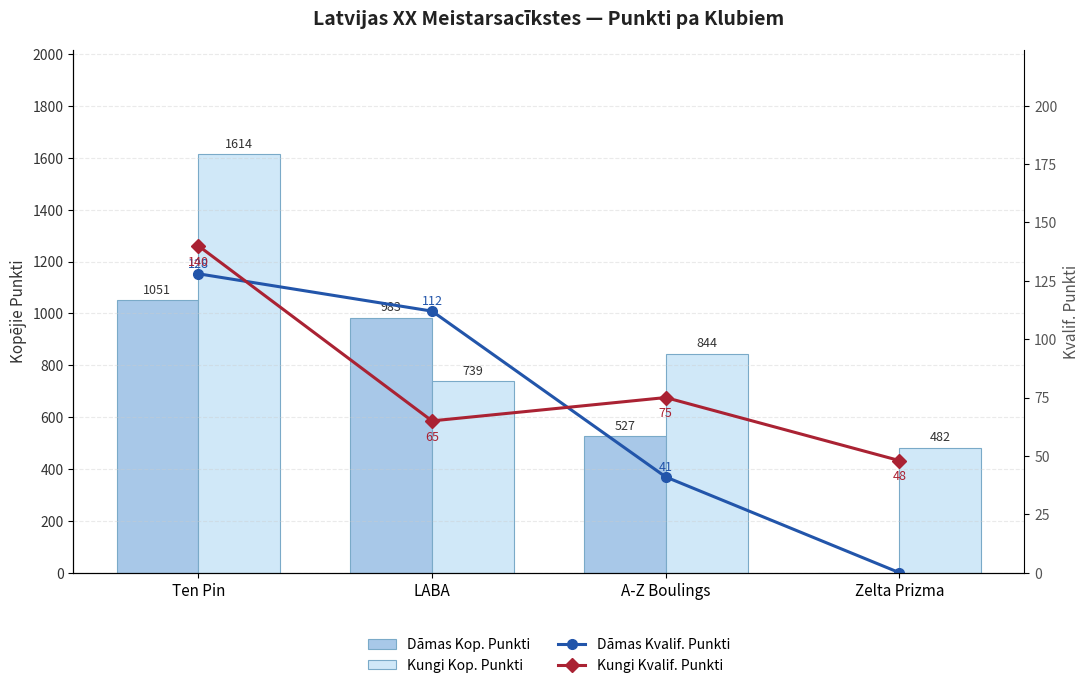

Which series has the largest total across all categories?

Kungi Kop. Punkti